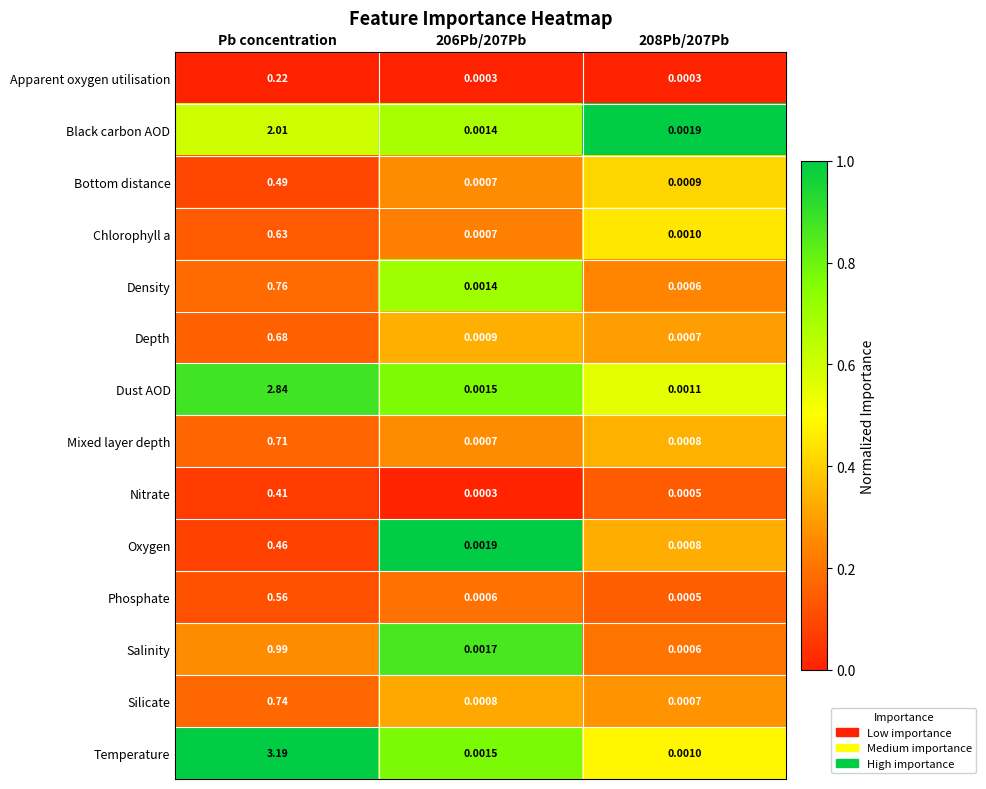

Rank the series by their maximum value, from highest to lowest.

Temperature, Dust AOD, Black carbon AOD, Salinity, Density, Silicate, Mixed layer depth, Depth, Chlorophyll a, Phosphate, Bottom distance, Oxygen, Nitrate, Apparent oxygen utilisation